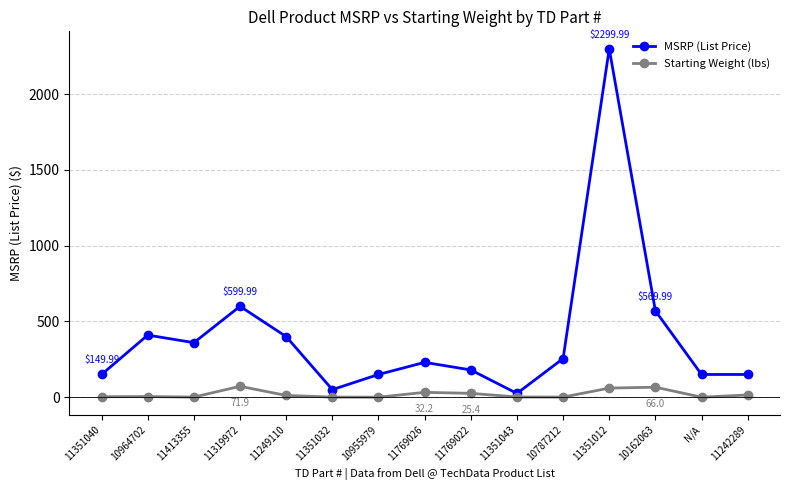

True or false: Starting Weight (lbs) has more than 1 points higher than both neighbors.

True